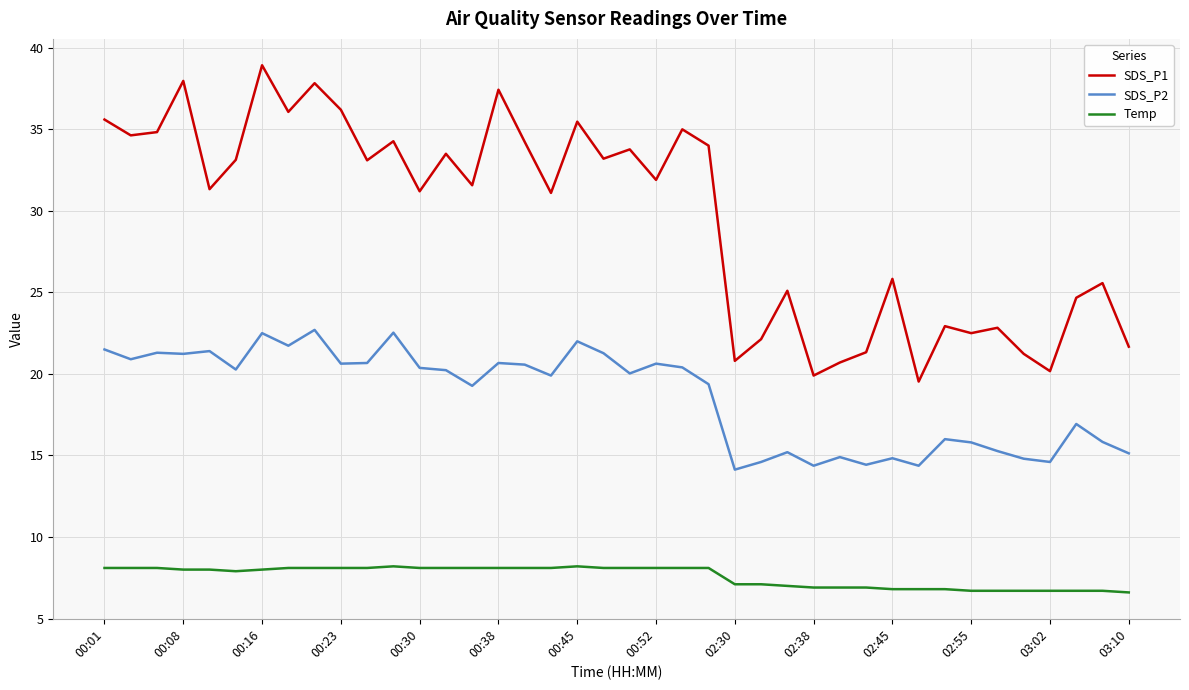

What is the difference between the maximum and minimum values in the SDS_P2 series?

8.6